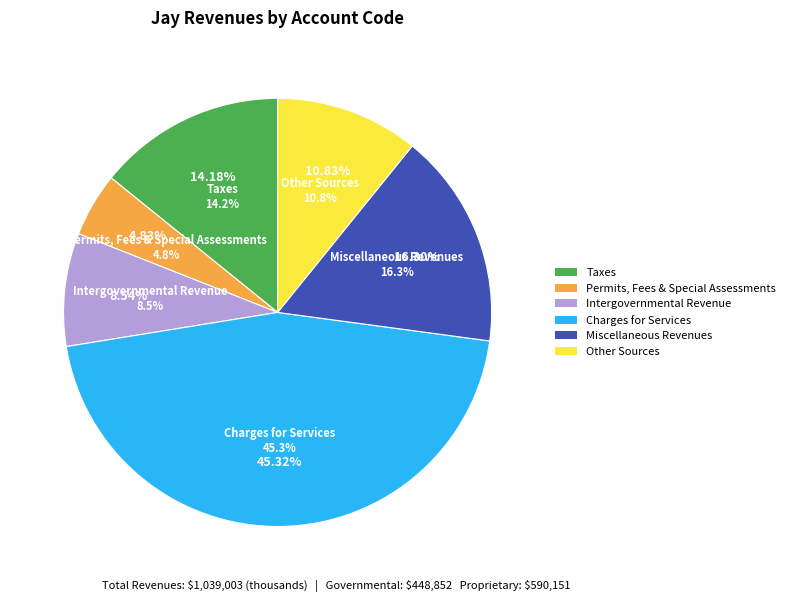

The Other Sources slice represents 3% of the pie. True or false?

False